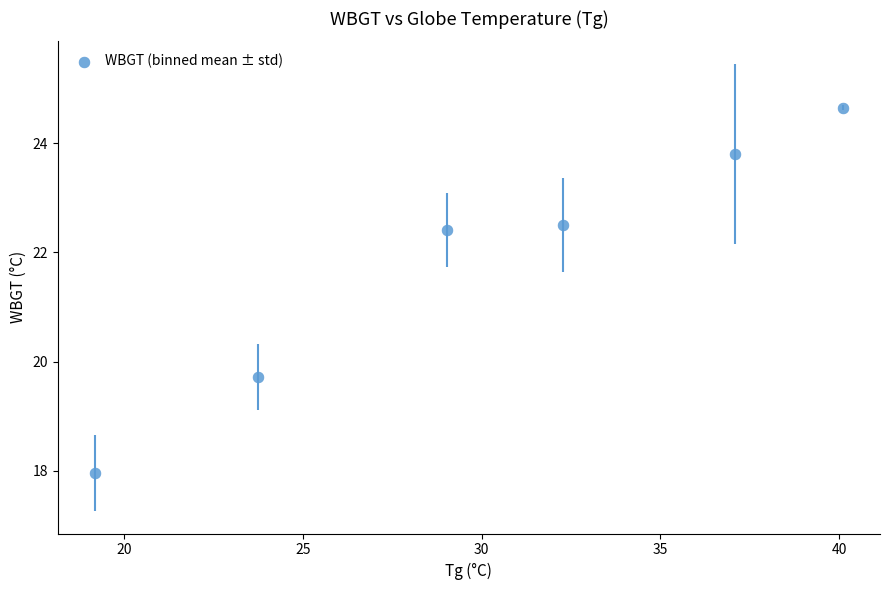

What is the average Y value?

21.8